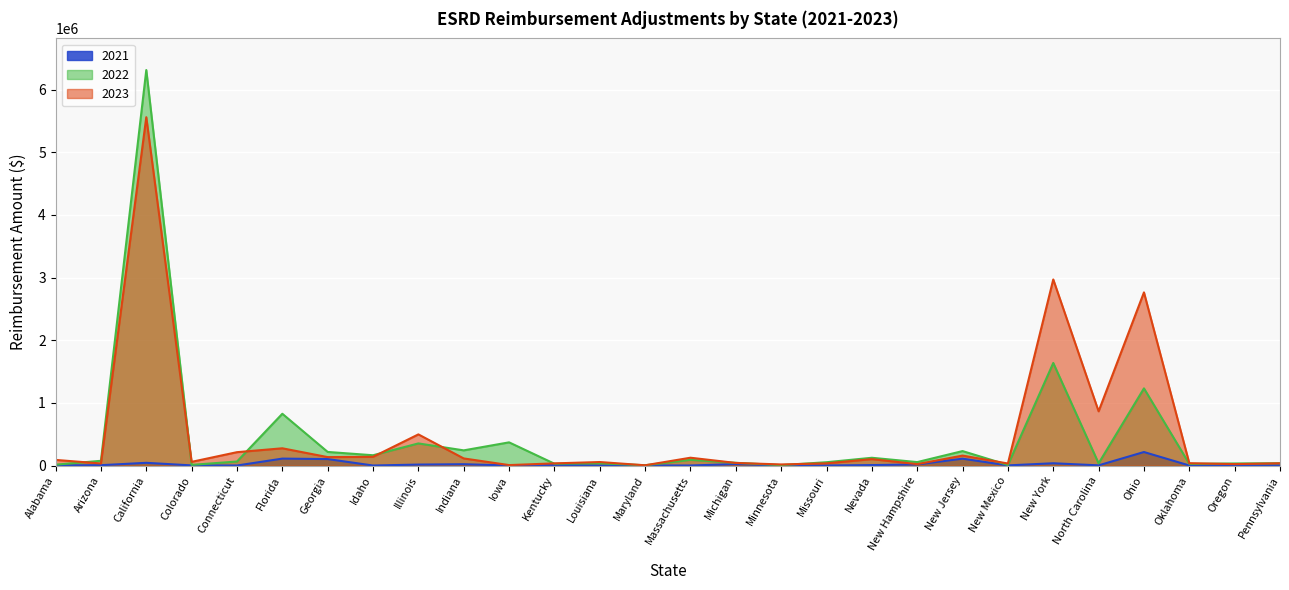

What is the value of the 2022 point at the 20th from the left?

54464.1